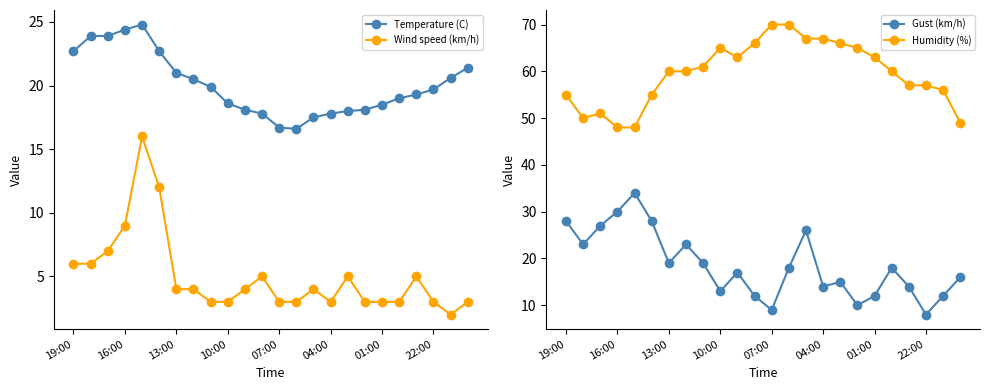

Is it true that Temperature (C) equals 21.0 at 13:00?

True